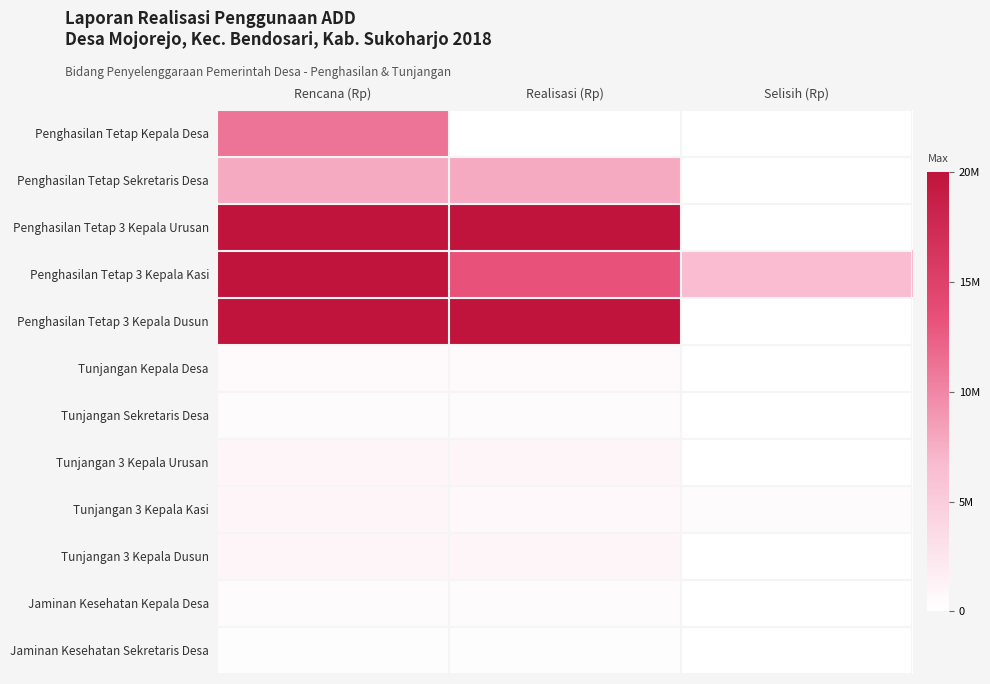

Reading right to left, transcribe all the data shown in this chart.

Penghasilan Tetap Kepala Desa: Selisih (Rp)=0	Realisasi (Rp)=0	Rencana (Rp)=12000000
Penghasilan Tetap Sekretaris Desa: Selisih (Rp)=0	Realisasi (Rp)=8400000	Rencana (Rp)=8400000
Penghasilan Tetap 3 Kepala Urusan: Selisih (Rp)=0	Realisasi (Rp)=21600000	Rencana (Rp)=21600000
Penghasilan Tetap 3 Kepala Kasi: Selisih (Rp)=7200000	Realisasi (Rp)=14400000	Rencana (Rp)=21600000
Penghasilan Tetap 3 Kepala Dusun: Selisih (Rp)=0	Realisasi (Rp)=21600000	Rencana (Rp)=21600000
Tunjangan Kepala Desa: Selisih (Rp)=0	Realisasi (Rp)=620000	Rencana (Rp)=620000
Tunjangan Sekretaris Desa: Selisih (Rp)=0	Realisasi (Rp)=480000	Rencana (Rp)=480000
Tunjangan 3 Kepala Urusan: Selisih (Rp)=0	Realisasi (Rp)=1020000	Rencana (Rp)=1020000
Tunjangan 3 Kepala Kasi: Selisih (Rp)=340000	Realisasi (Rp)=680000	Rencana (Rp)=1020000
Tunjangan 3 Kepala Dusun: Selisih (Rp)=0	Realisasi (Rp)=1020000	Rencana (Rp)=1020000
Jaminan Kesehatan Kepala Desa: Selisih (Rp)=0	Realisasi (Rp)=360000	Rencana (Rp)=360000
Jaminan Kesehatan Sekretaris Desa: Selisih (Rp)=0	Realisasi (Rp)=252000	Rencana (Rp)=252000